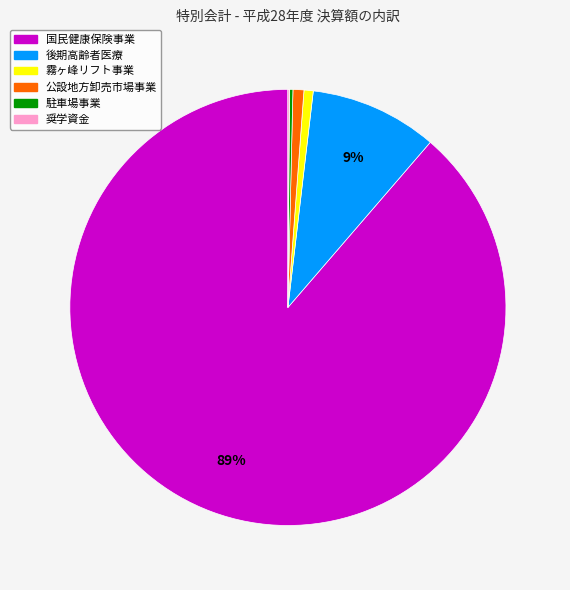

True or false: 霧ヶ峰リフト事業 accounts for 1% of the total.

True